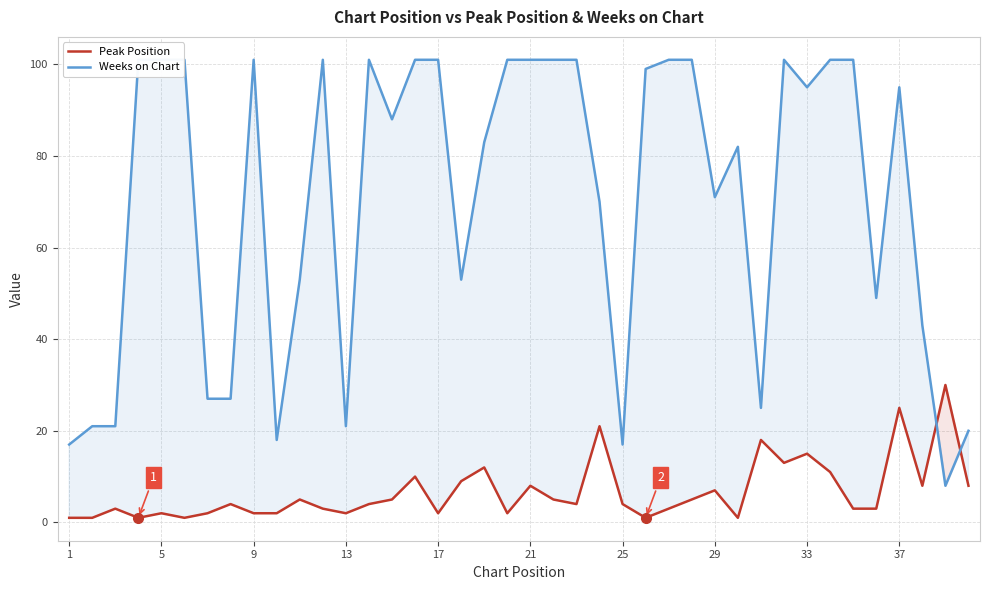

True or false: Peak Position has a value of 2 at 13.

True